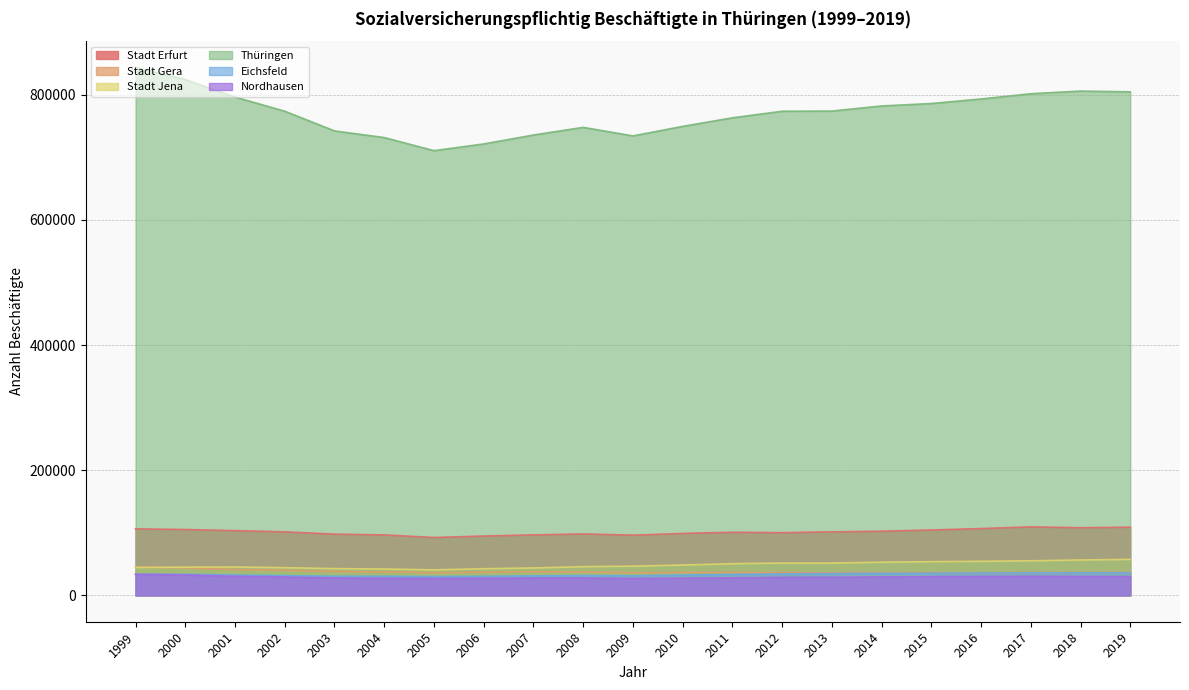

At which category does Stadt Gera reach its first local peak?

2007